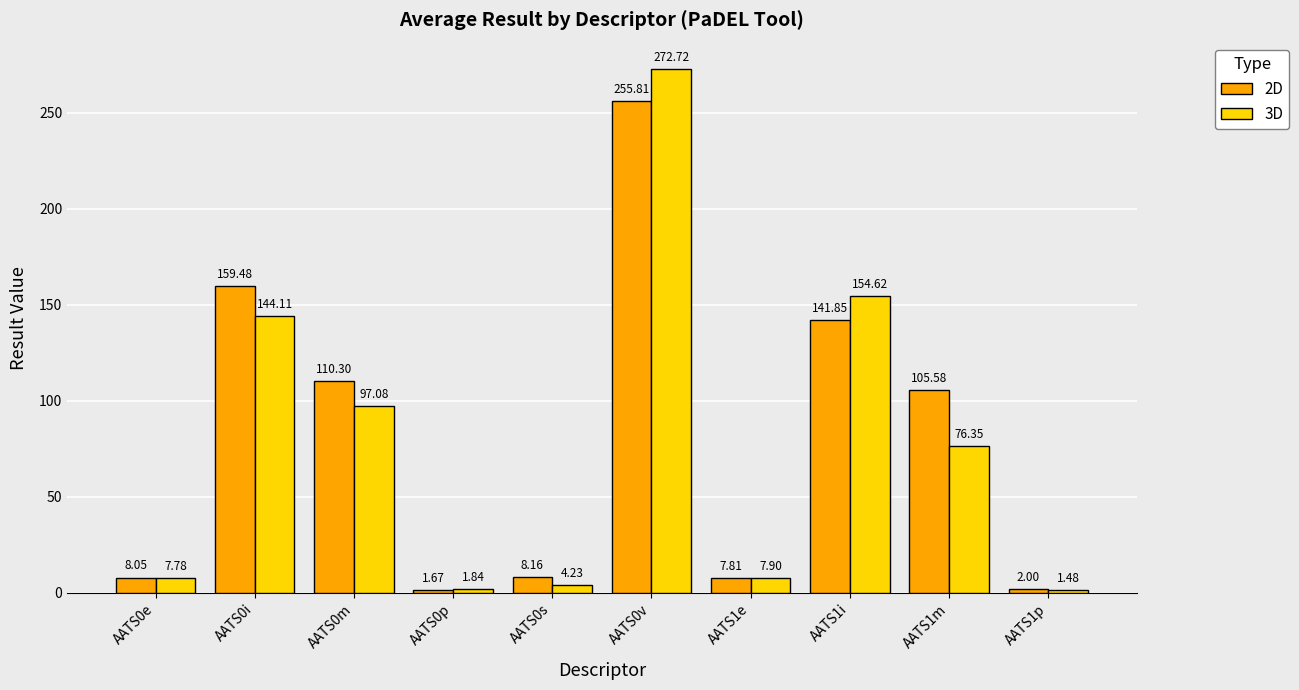

What is the label of the 6th bar from the left?

AATS0v